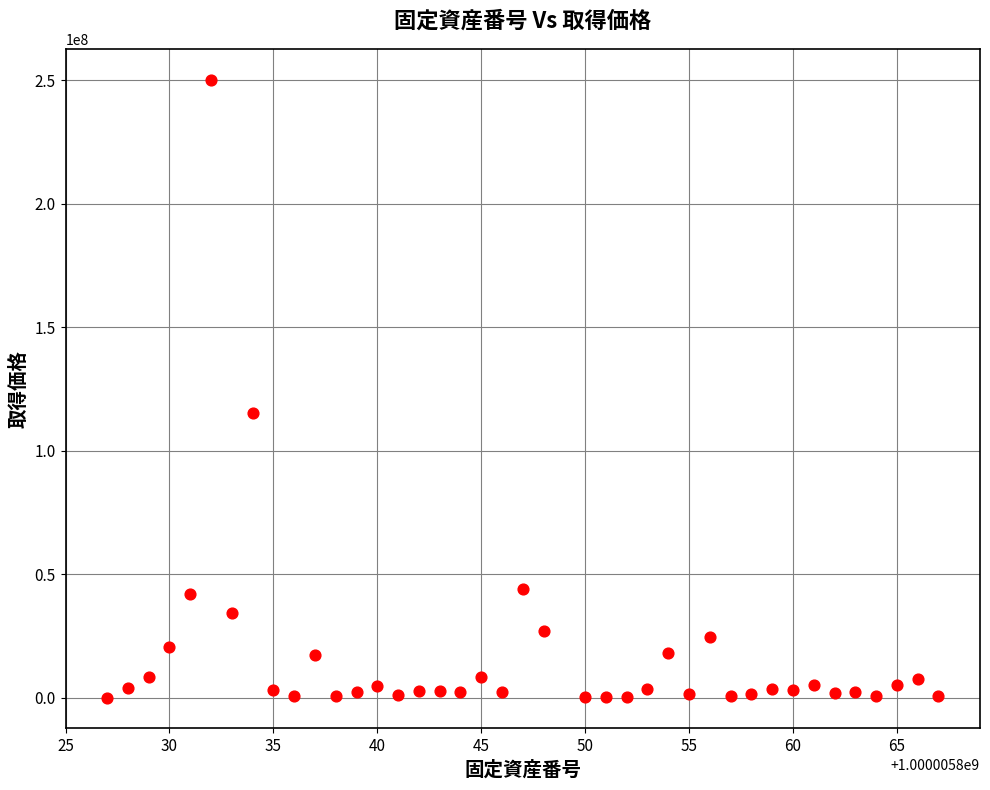

What Y value in the scatter plot is closest to 125140896?

115270790